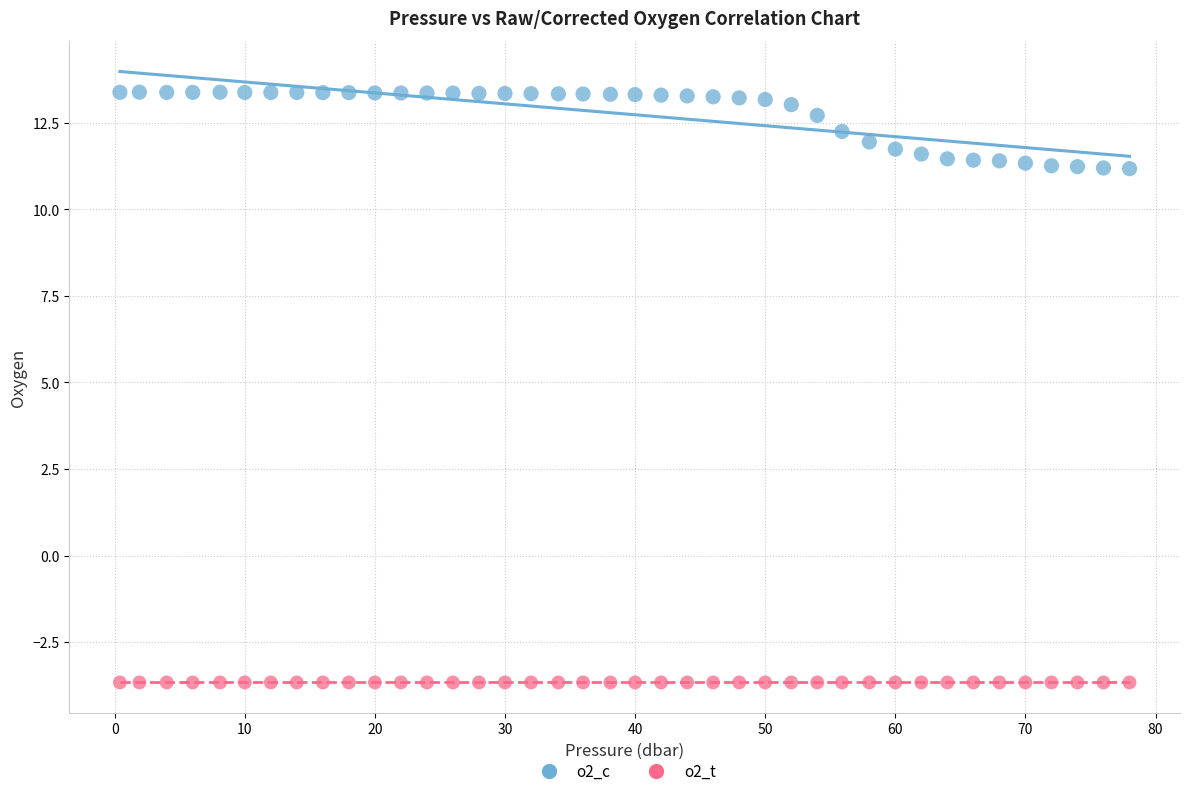

Across all data points, what is the range of X values (max minus min)?

77.6